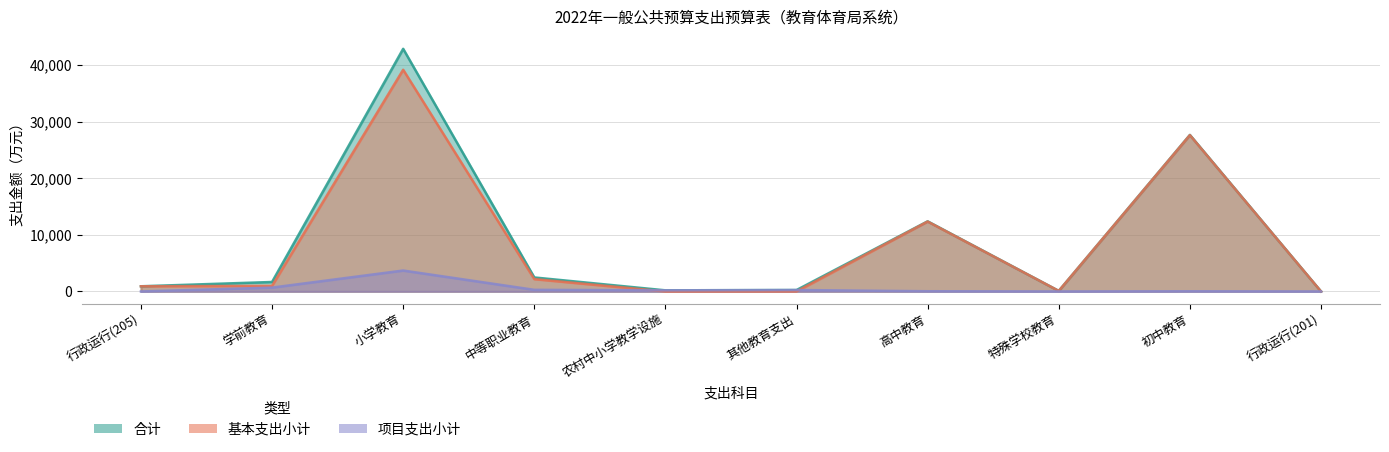

Reading left to right, list all the values displayed in this chart.

合计: 916.2	1674.1	42875.6	2476.2	200.0	252.8	12393.0	100.1	27657.6	2.4
基本支出小计: 916.2	991.4	39175.3	2185.9	0.0	0.0	12353.0	100.1	27627.1	2.4
项目支出小计: 0.0	682.8	3700.3	290.3	200.0	252.8	40.0	0.0	30.6	0.0